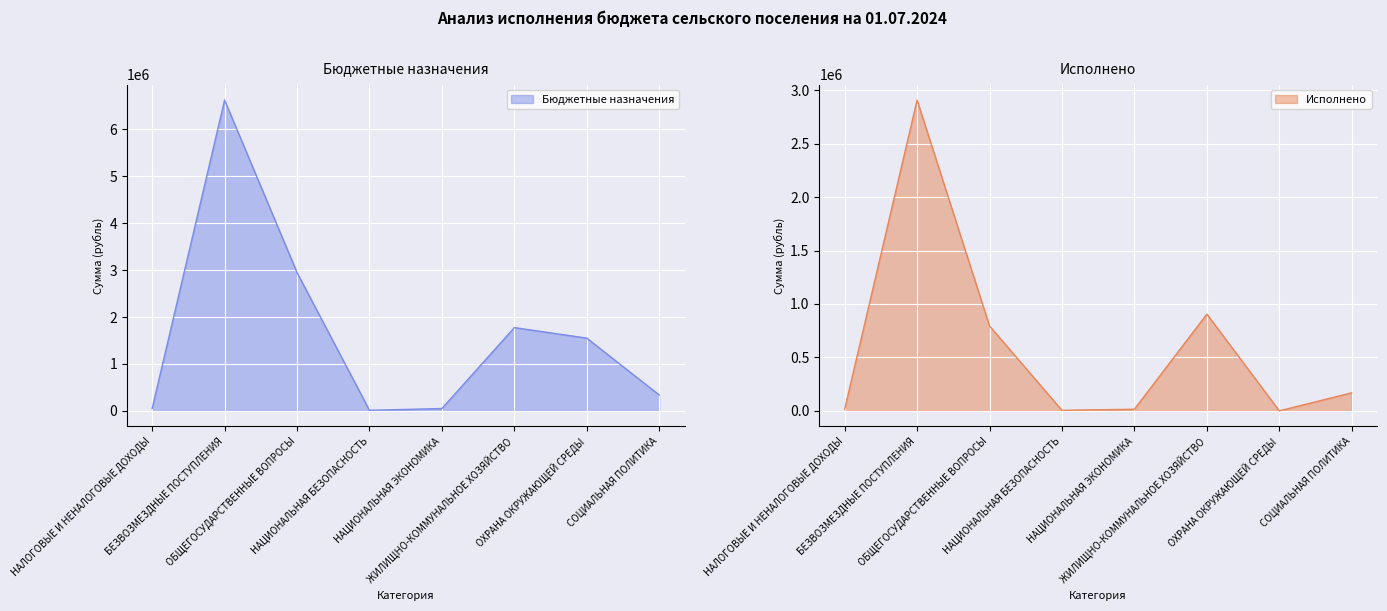

What is the sum of the Бюджетные назначения values at ОХРАНА ОКРУЖАЮЩЕЙ СРЕДЫ and НАЛОГОВЫЕ И НЕНАЛОГОВЫЕ ДОХОДЫ?

1600088